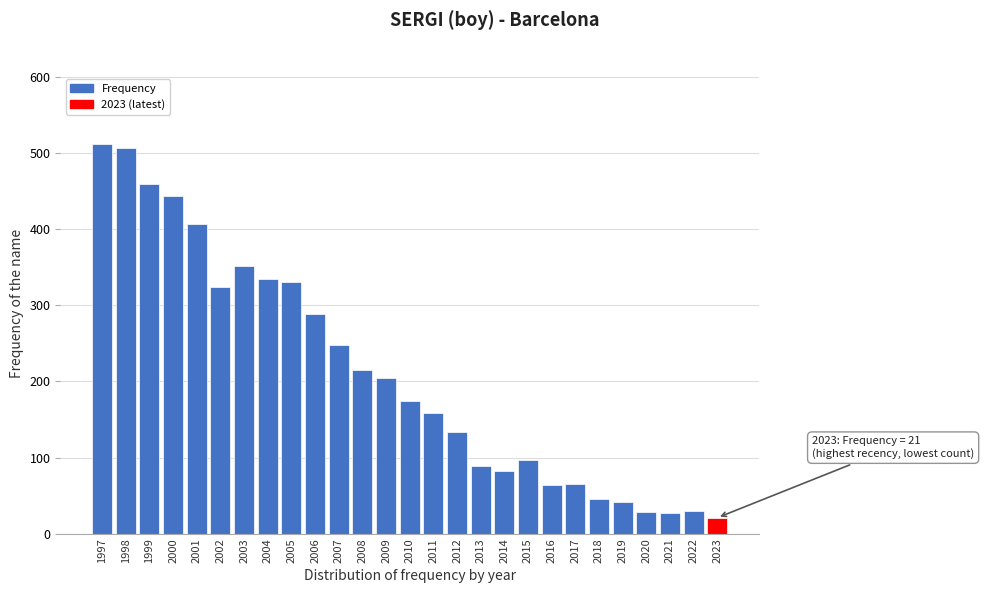

What is the change in value from 2010 to 2022?

-144